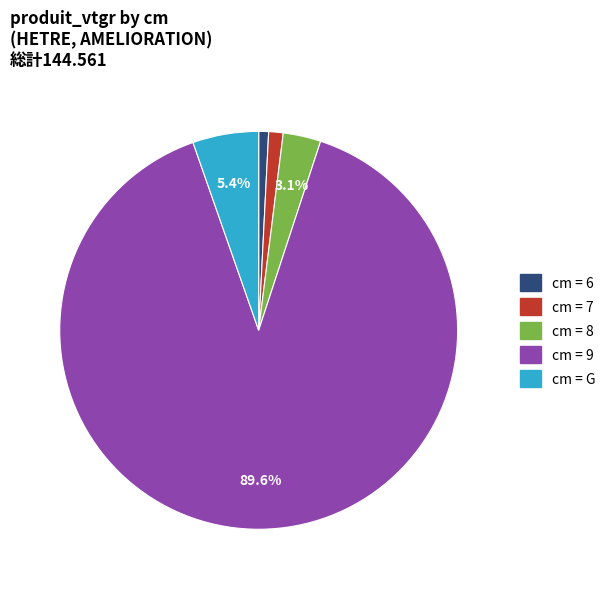

Is there a majority slice in this chart?

Yes